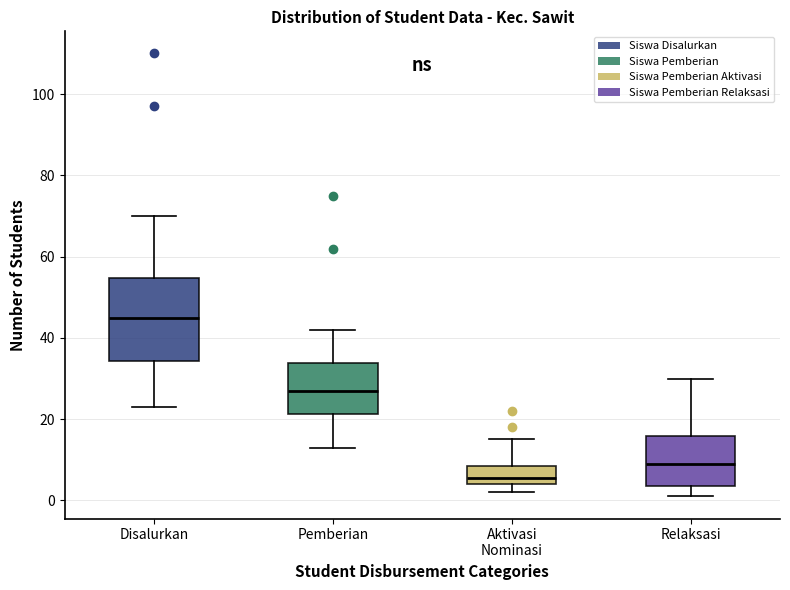

Which box has the lowest median line?

Aktivasi Nominasi